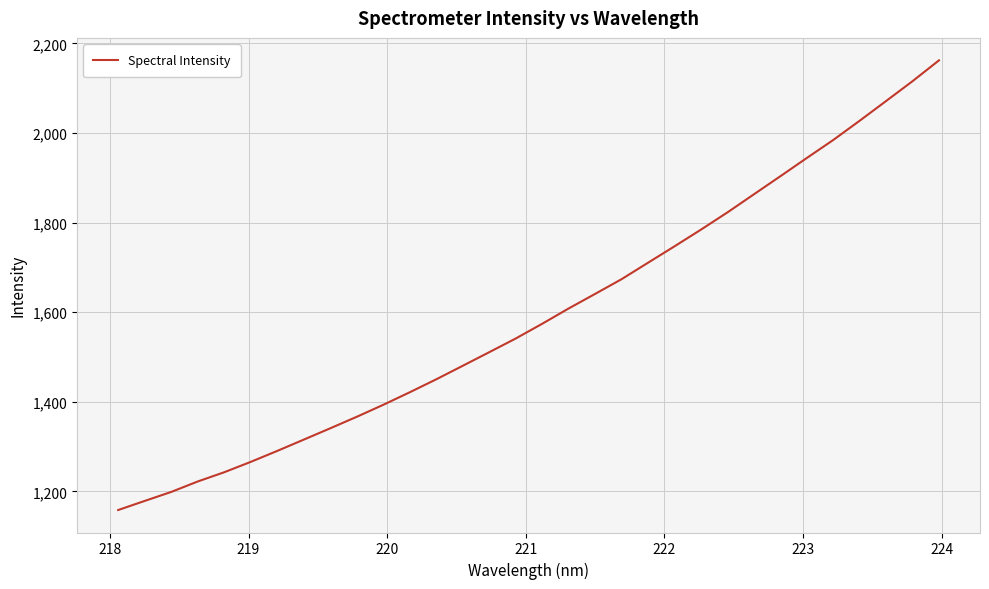

What is the average value?

1594.0